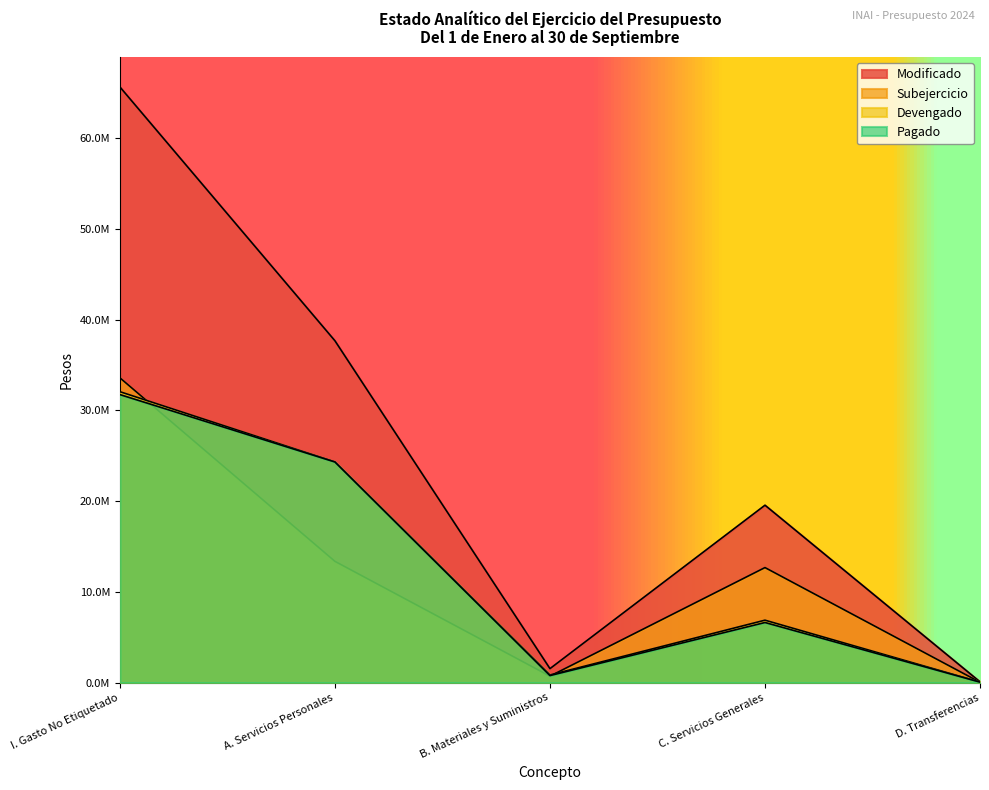

What is the spread (max minus min) of values at D. Transferencias?

45408.9